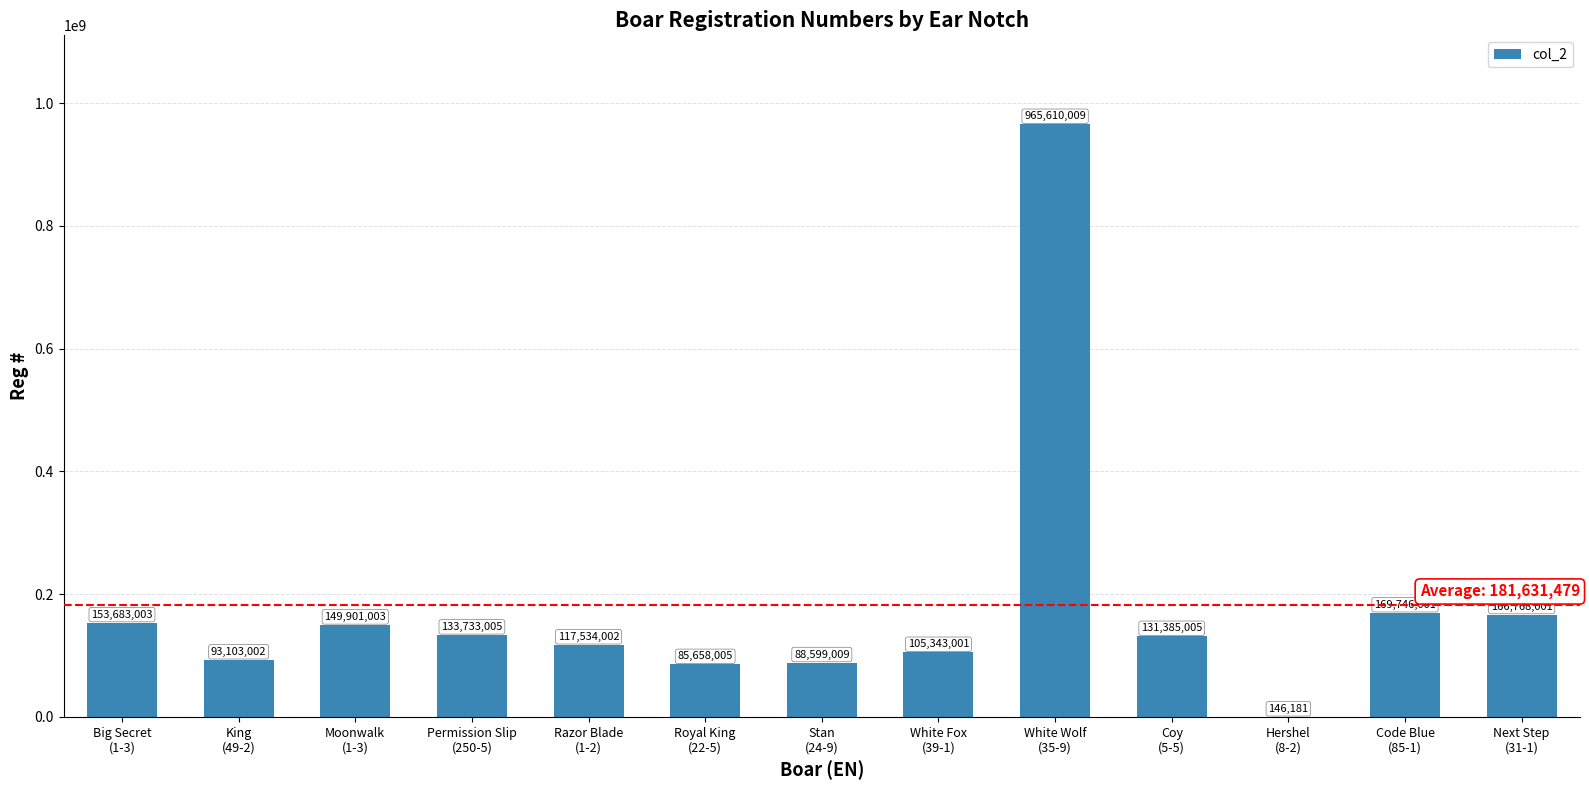

How many series are shown in this chart?

1